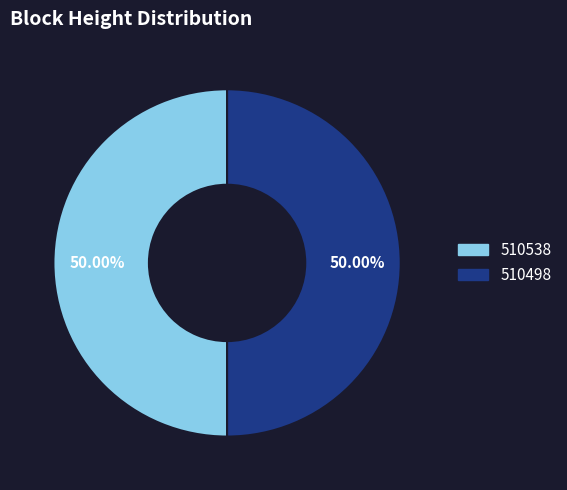

What is the ratio of the value at 510538 to the value at 510498?

1.0